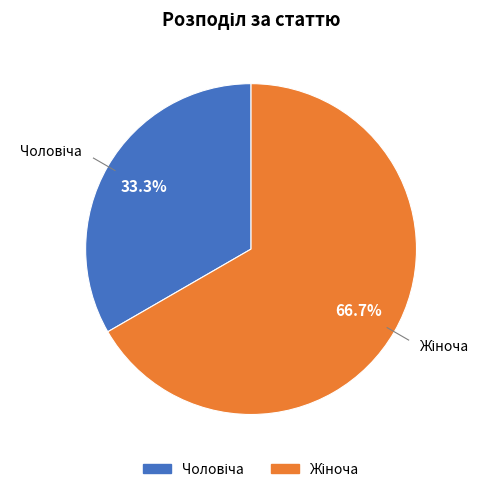

Does any single category account for the majority?

Yes